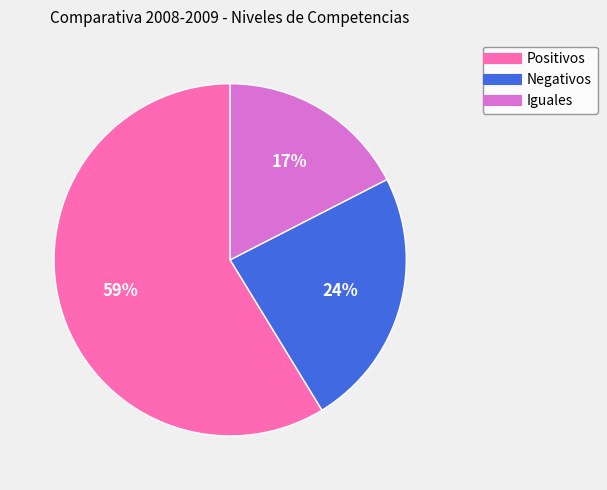

True or false: Iguales accounts for 6% of the total.

False